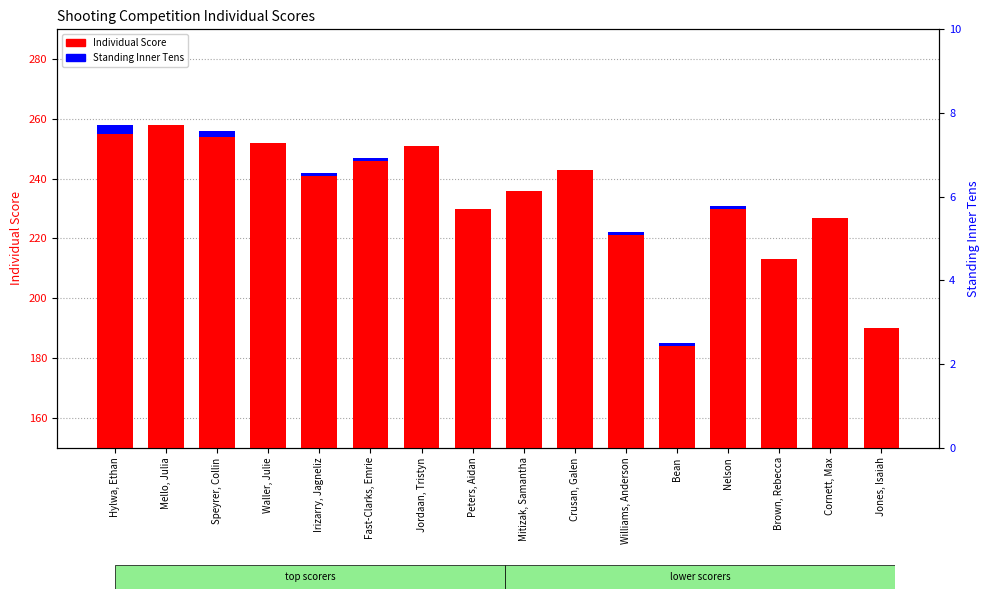

Rank the series at Jordaan, Tristyn from lowest to highest value.

Standing Inner Tens, Individual Score